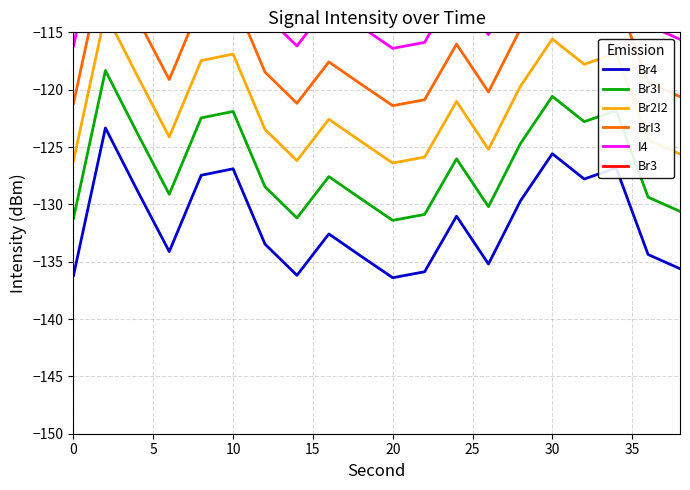

What is the difference between the maximum and minimum values in the Br3I series?

13.1